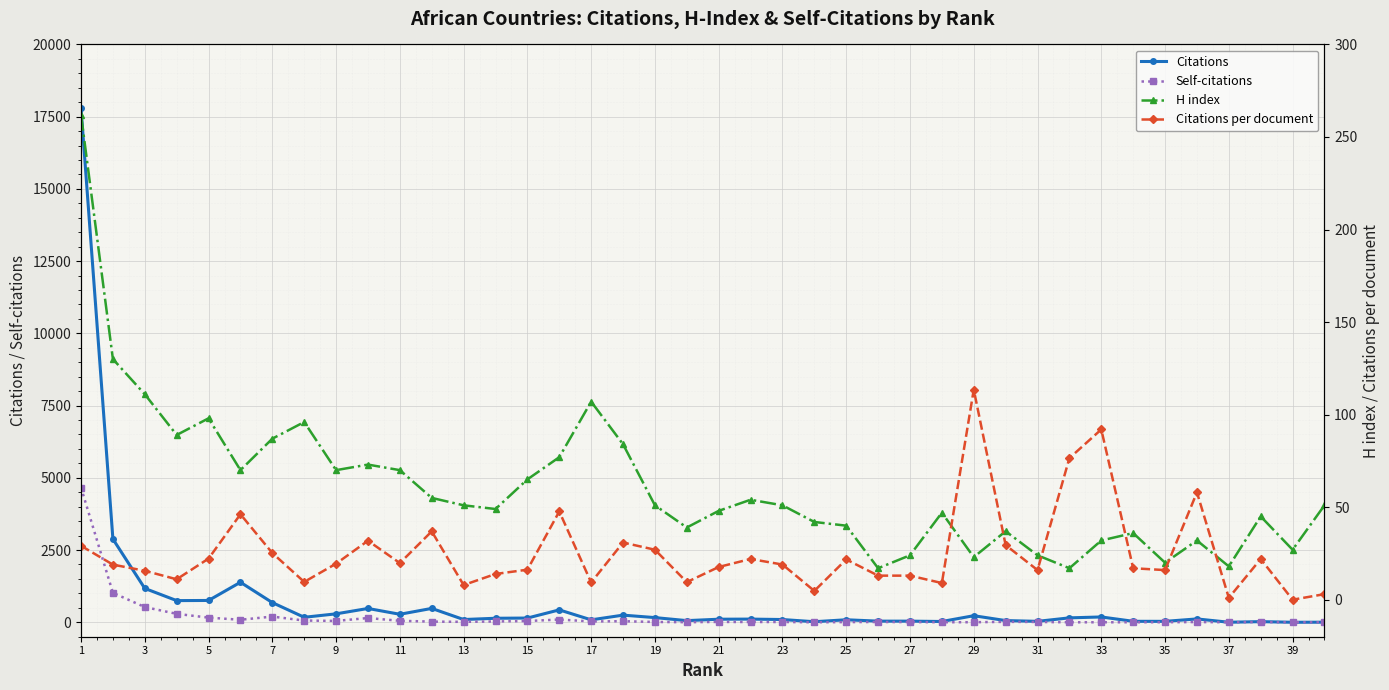

What is the value of the H index point at the 32nd from the left?

77.0